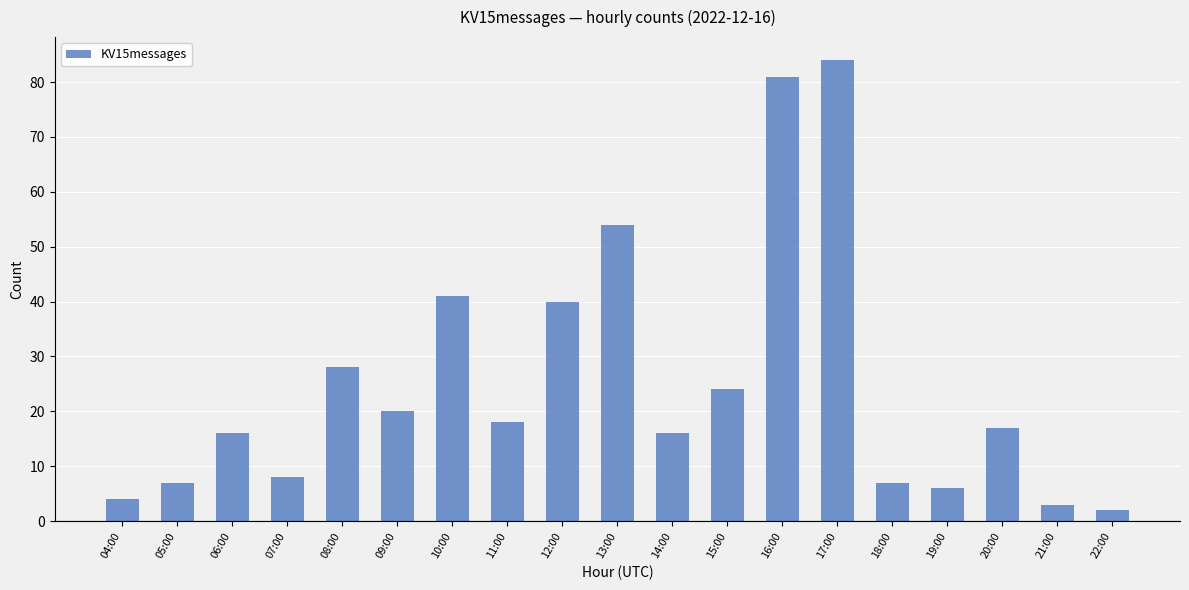

Which label corresponds to the smallest value in the chart?

22:00